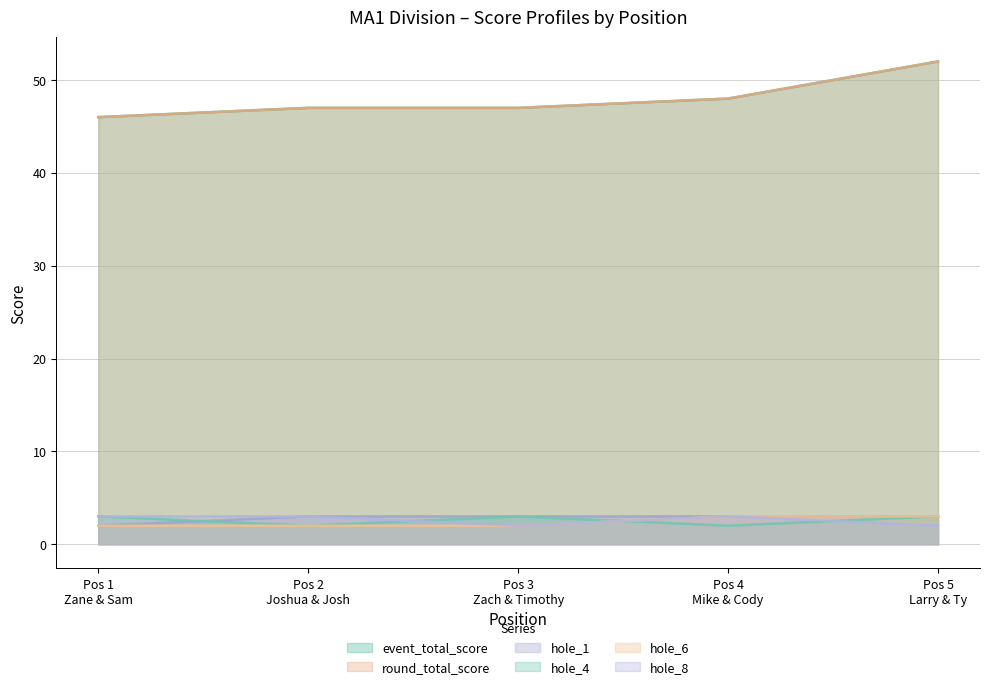

How many lines are shown in the chart?

6